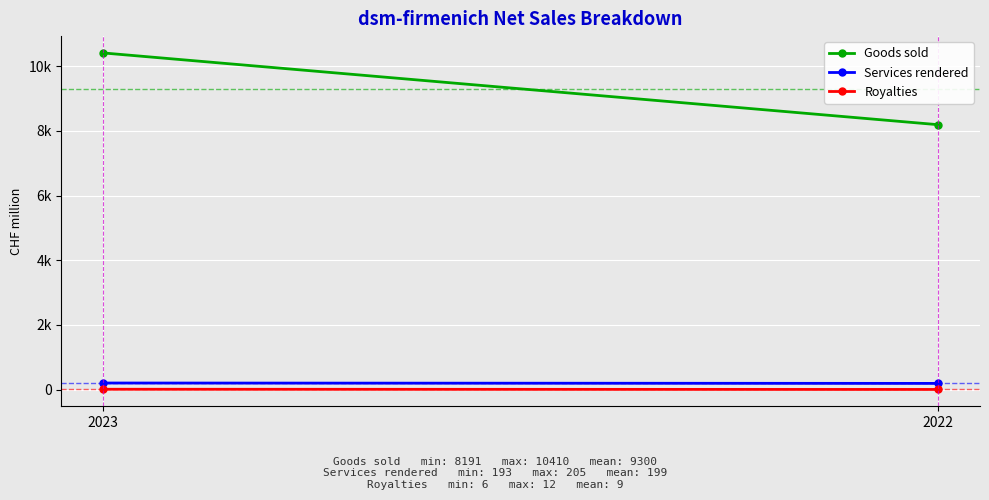

The value of Royalties at 2023 is 21. True or false?

False